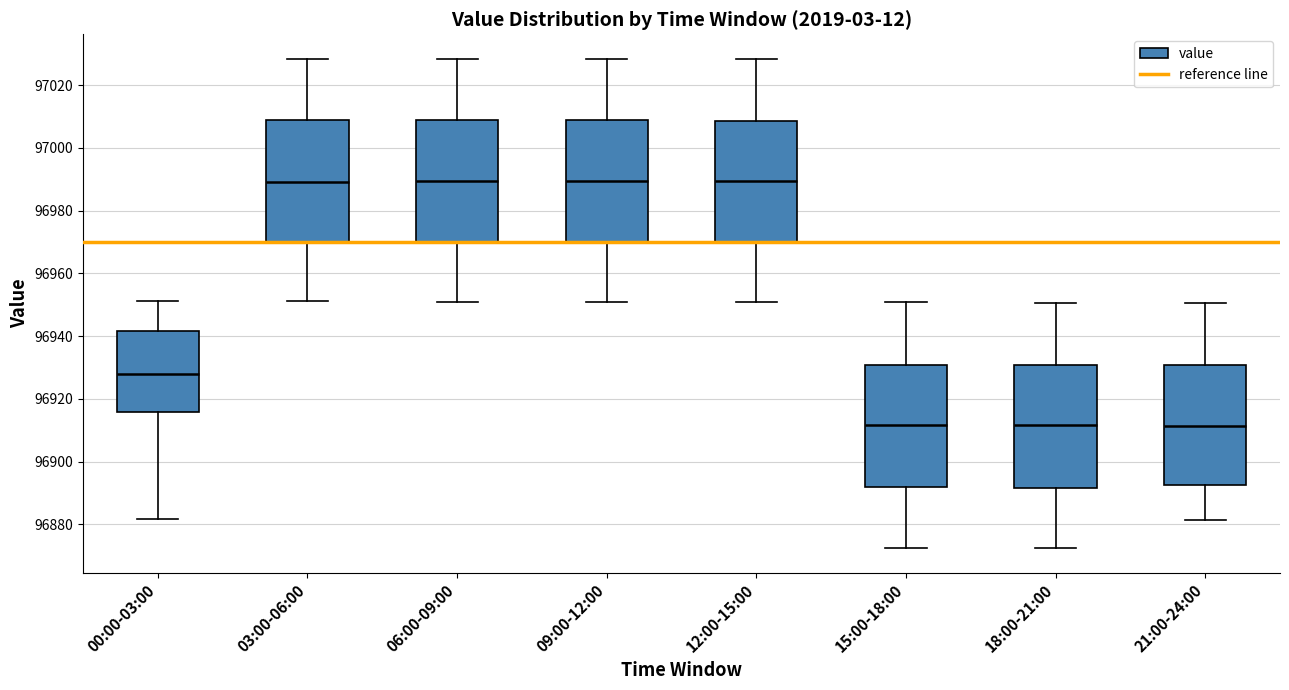

Reading left to right, read every box against the y-axis: the position of its median line, the range the box covers, and the ends of its whiskers. The values are not printed on the chart, so give them approximately, as read against the axis.

00:00-03:00: median 96928, box 96916 to 96942, whiskers 96882 to 96952
03:00-06:00: median 96990, box 96970 to 97010, whiskers 96952 to 97028
06:00-09:00: median 96990, box 96970 to 97008, whiskers 96950 to 97028
09:00-12:00: median 96990, box 96970 to 97008, whiskers 96950 to 97028
12:00-15:00: median 96990, box 96970 to 97008, whiskers 96950 to 97028
15:00-18:00: median 96912, box 96892 to 96930, whiskers 96872 to 96950
18:00-21:00: median 96912, box 96892 to 96930, whiskers 96872 to 96950
21:00-24:00: median 96912, box 96892 to 96930, whiskers 96882 to 96950